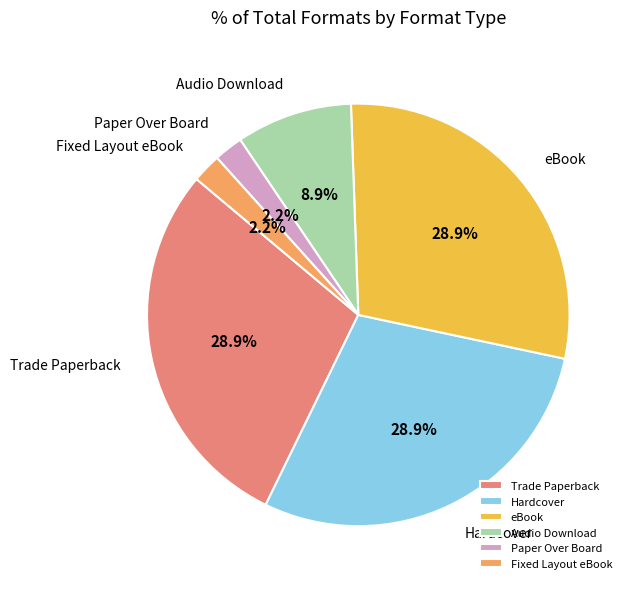

Is there any slice that represents more than half of the pie?

No